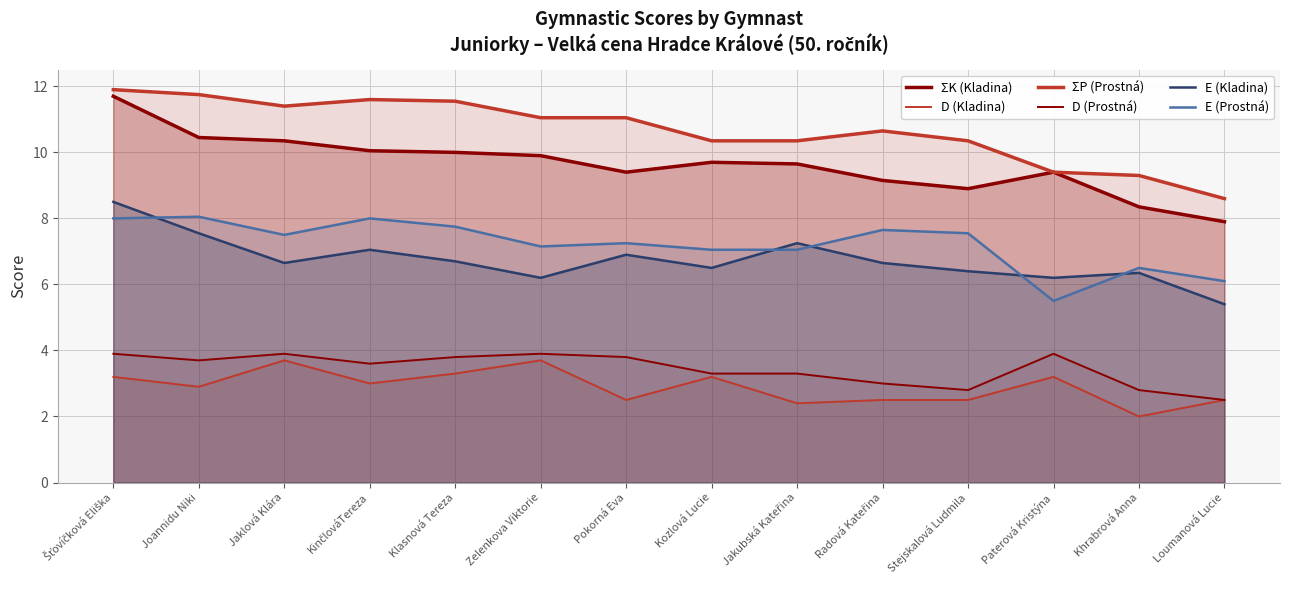

How many interior local peaks does the ΣK (Kladina) series have?

2